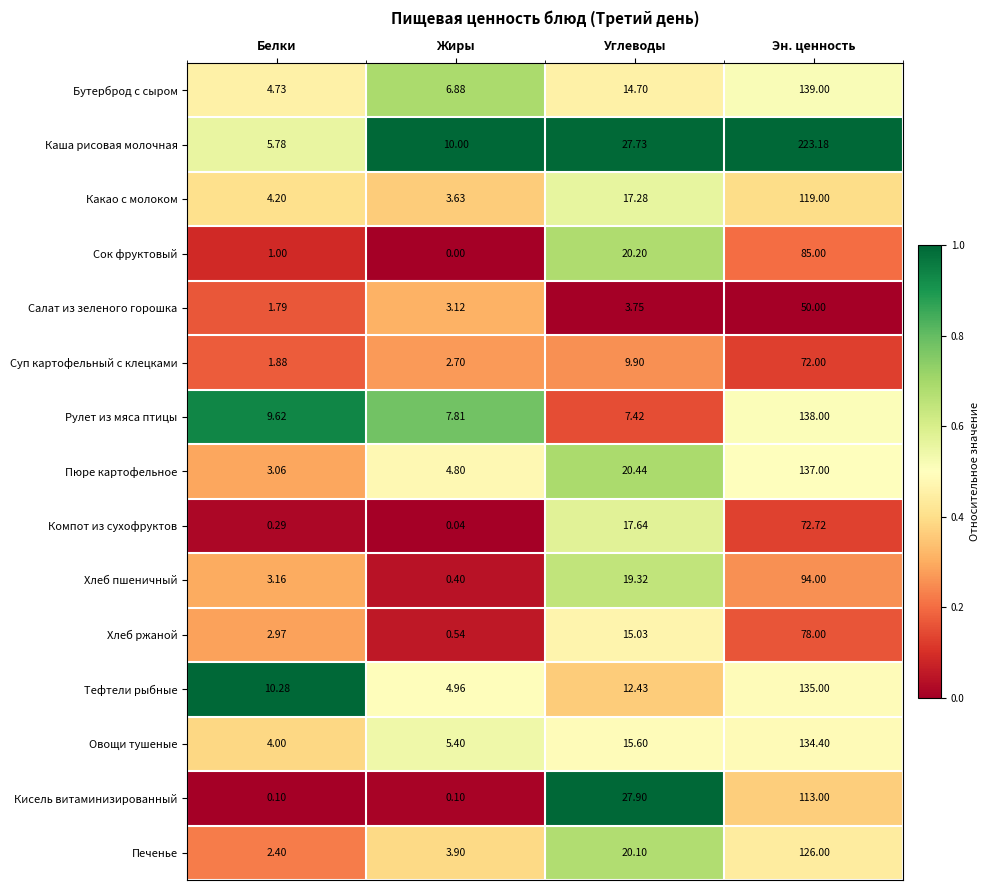

Which category has the highest value in the Каша рисовая молочная series?

Эн. ценность